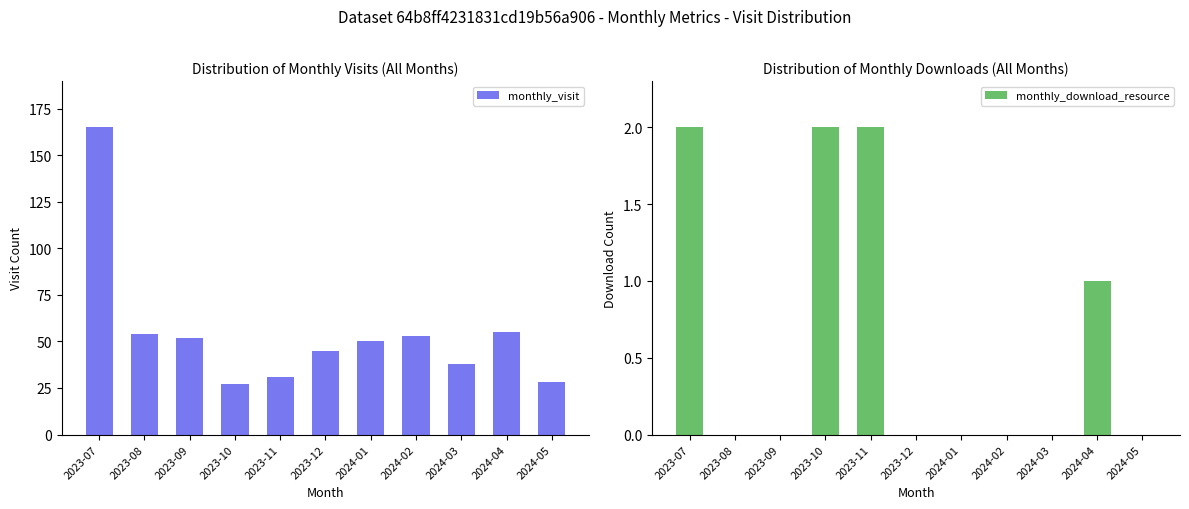

Which series changed the most between 2023-09 and 2024-01?

monthly_visit